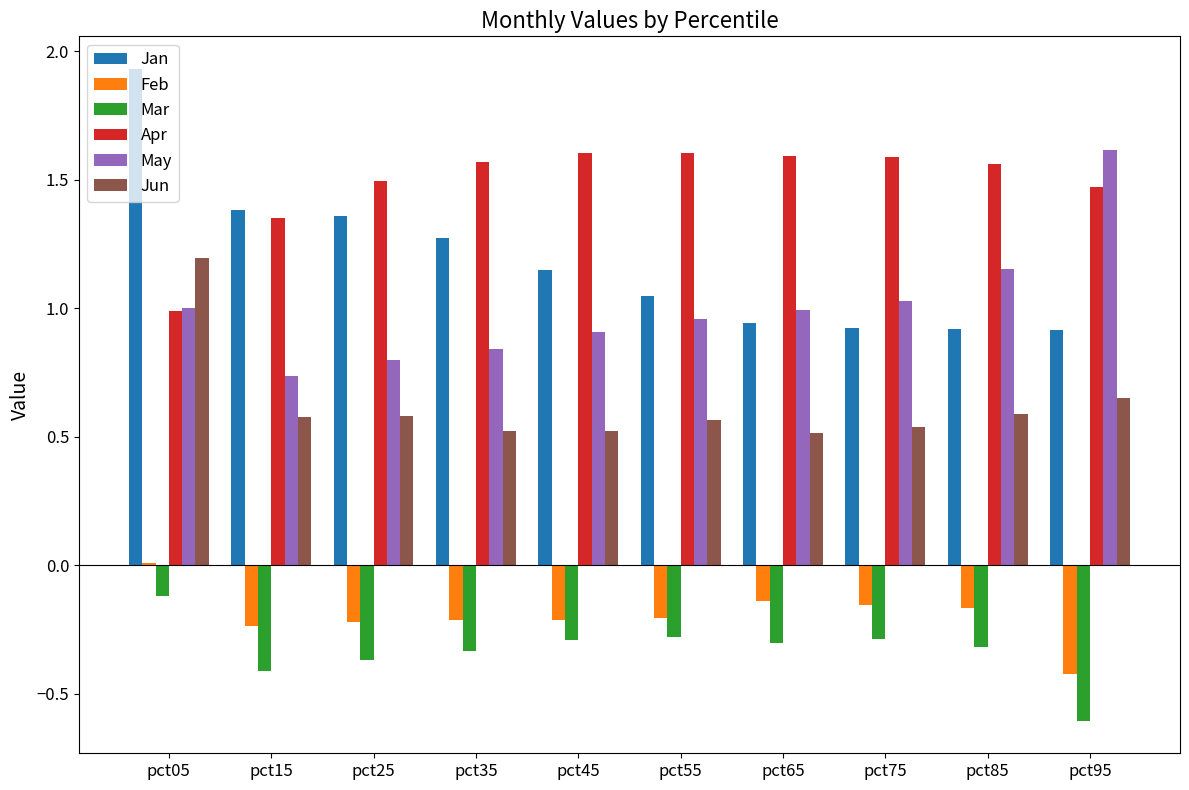

True or false: Feb has a value of -0.3 at pct35.

False